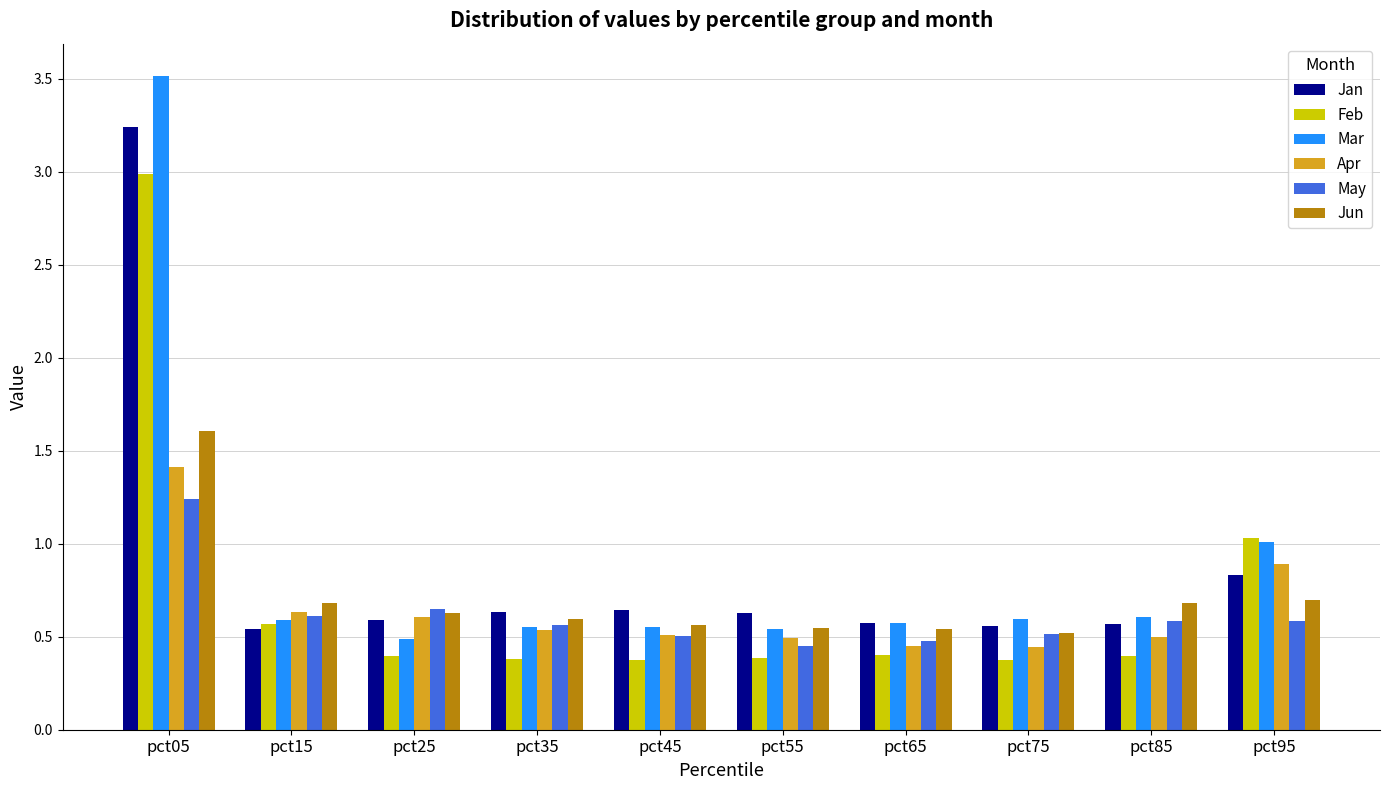

What is the average value of the Feb series?

0.7